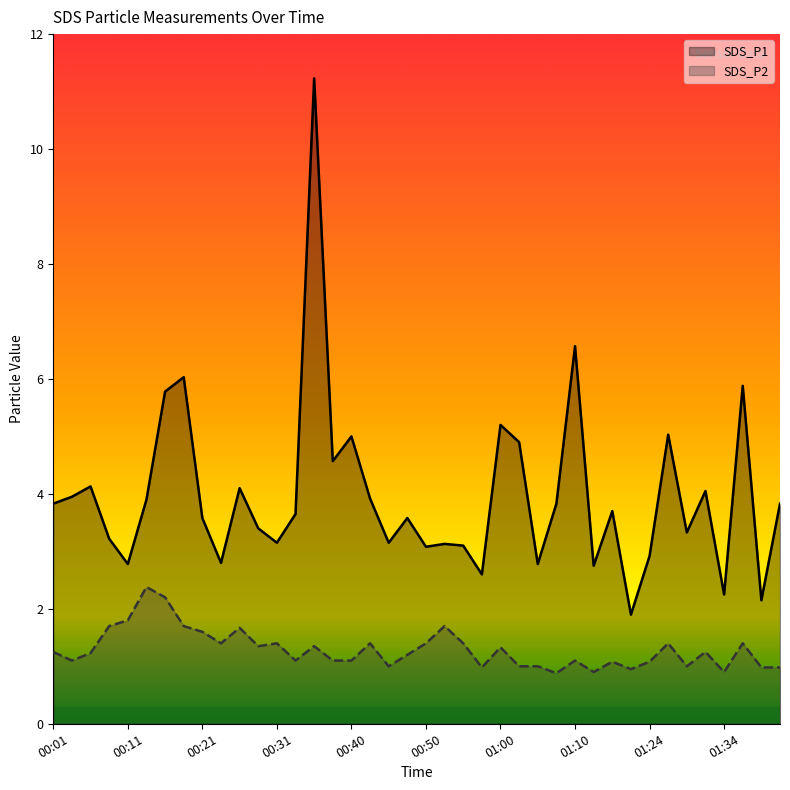

Reading left to right, transcribe all the data shown in this chart.

SDS_P1: 00:01=3.8	00:04=4.0	00:06=4.1	00:08=3.2	00:11=2.8	00:13=3.9	00:16=5.8	00:18=6.0	00:21=3.6	00:23=2.8	00:26=4.1	00:28=3.4	00:31=3.1	00:33=3.6	00:35=11.2	00:38=4.6	00:40=5.0	00:43=3.9	00:45=3.1	00:48=3.6	00:50=3.1	00:53=3.1	00:55=3.1	00:58=2.6	01:00=5.2	01:03=4.9	01:05=2.8	01:08=3.8	01:10=6.6	01:13=2.8	01:16=3.7	01:21=1.9	01:24=2.9	01:27=5.0	01:29=3.3	01:32=4.0	01:34=2.2	01:37=5.9	01:39=2.1	01:42=3.8
SDS_P2: 00:01=1.2	00:04=1.1	00:06=1.2	00:08=1.7	00:11=1.8	00:13=2.4	00:16=2.2	00:18=1.7	00:21=1.6	00:23=1.4	00:26=1.7	00:28=1.4	00:31=1.4	00:33=1.1	00:35=1.4	00:38=1.1	00:40=1.1	00:43=1.4	00:45=1.0	00:48=1.2	00:50=1.4	00:53=1.7	00:55=1.4	00:58=1.0	01:00=1.3	01:03=1.0	01:05=1.0	01:08=0.9	01:10=1.1	01:13=0.9	01:16=1.1	01:21=0.9	01:24=1.1	01:27=1.4	01:29=1.0	01:32=1.2	01:34=0.9	01:37=1.4	01:39=1.0	01:42=1.0